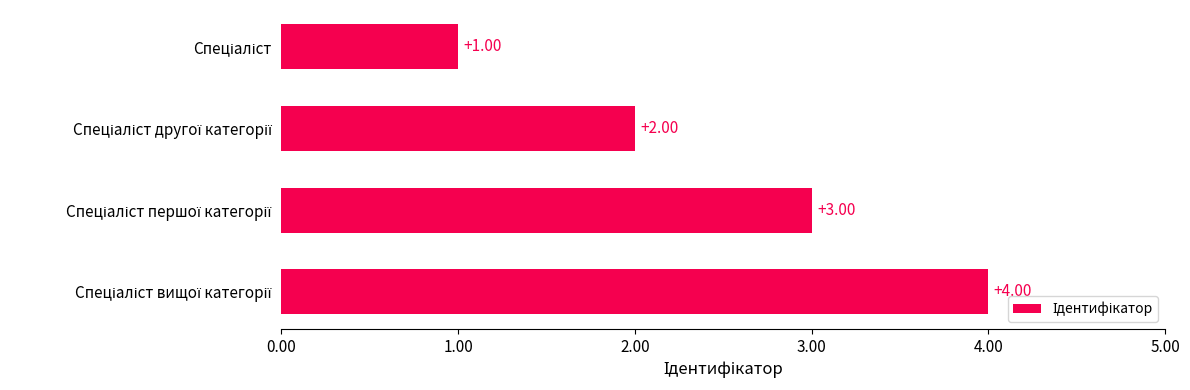

What is the sum of all values?

10